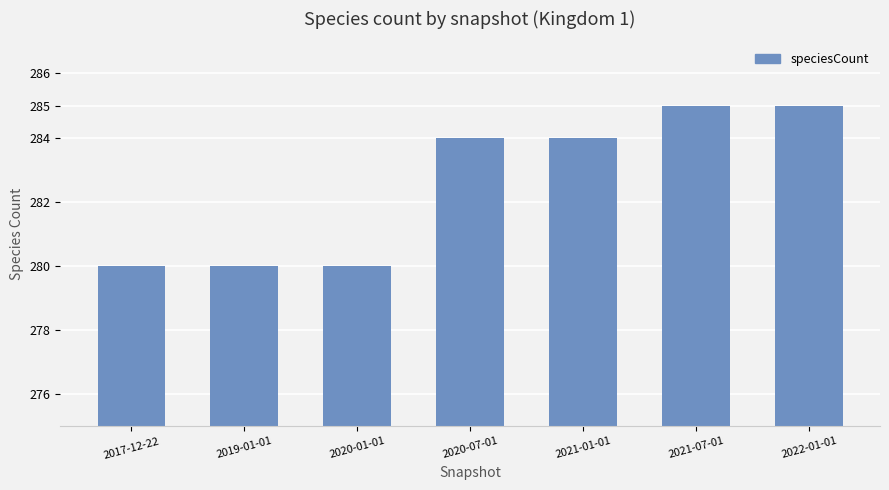

What position from the left is 2019-01-01?

2